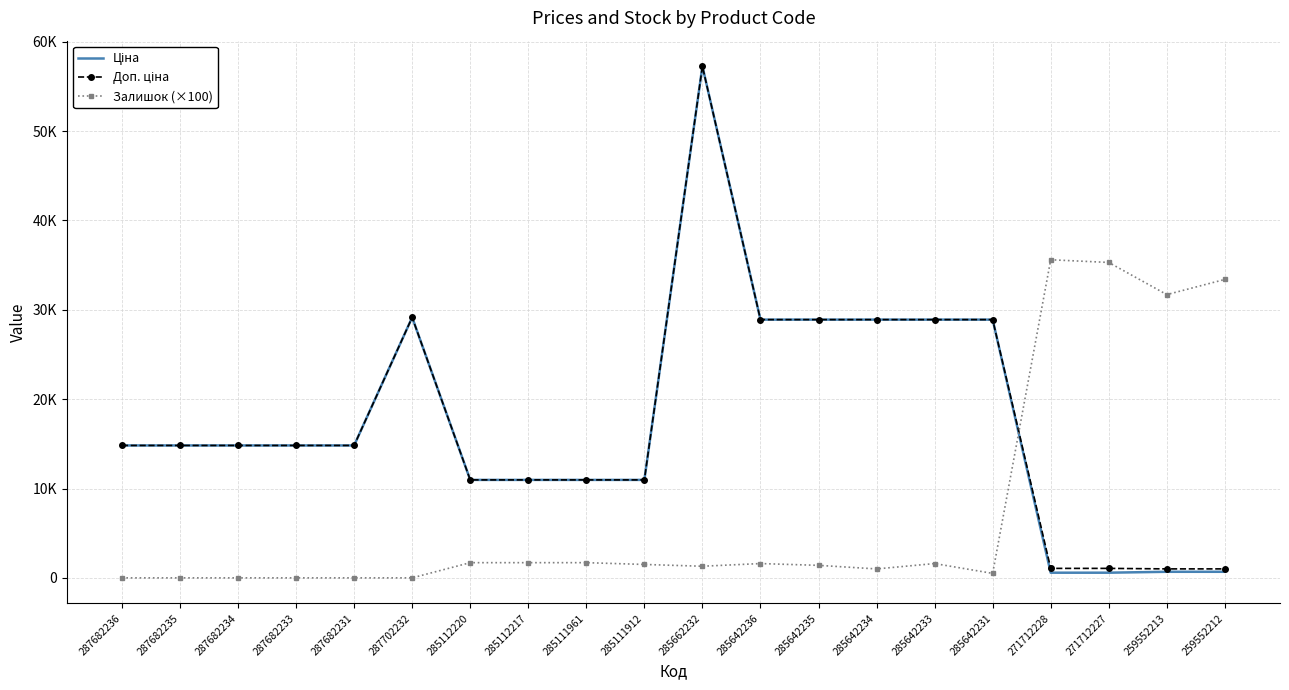

What is the value of the Ціна point at the 4th from the left?

14817.6